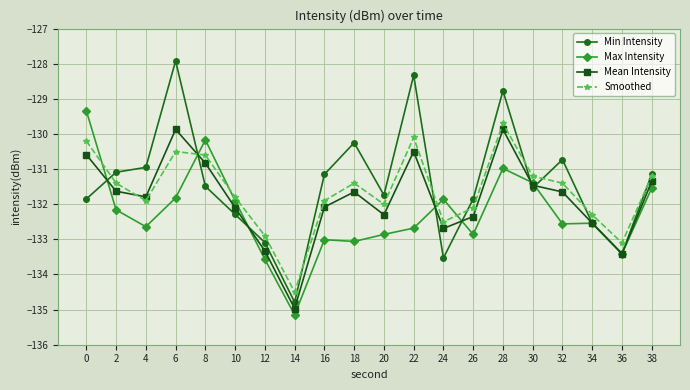

True or false: Smoothed and Max Intensity intersect in this chart.

True